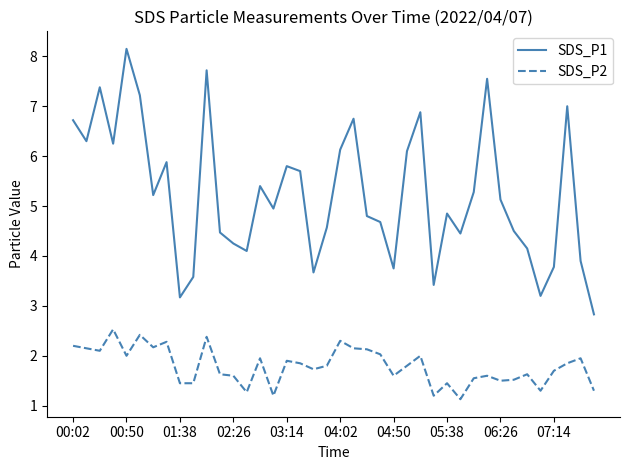

Which series has the largest total across all categories?

SDS_P1